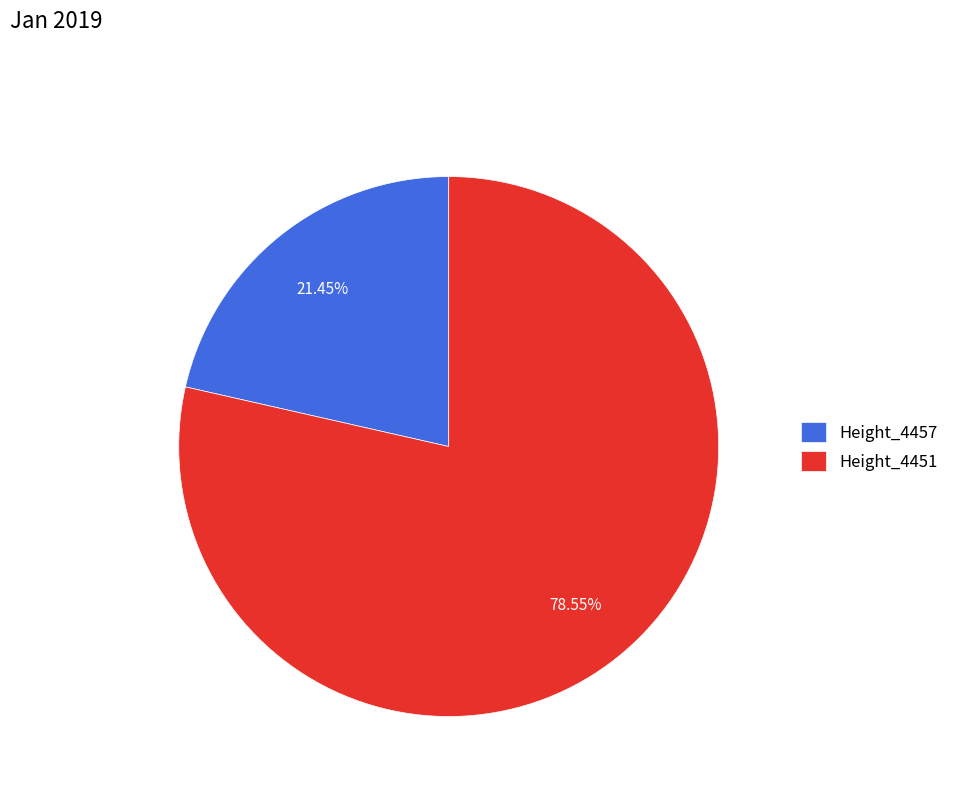

Rank the categories by value from lowest to highest.

Height_4457, Height_4451